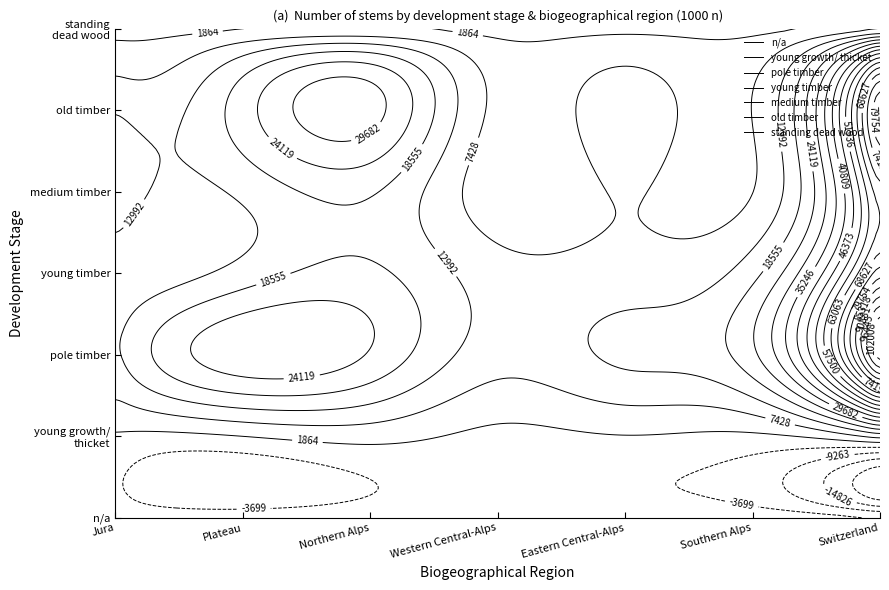

Rank the series by their maximum value, from highest to lowest.

pole timber, old timber, young timber, medium timber, young growth/ thicket, standing dead wood, n/a